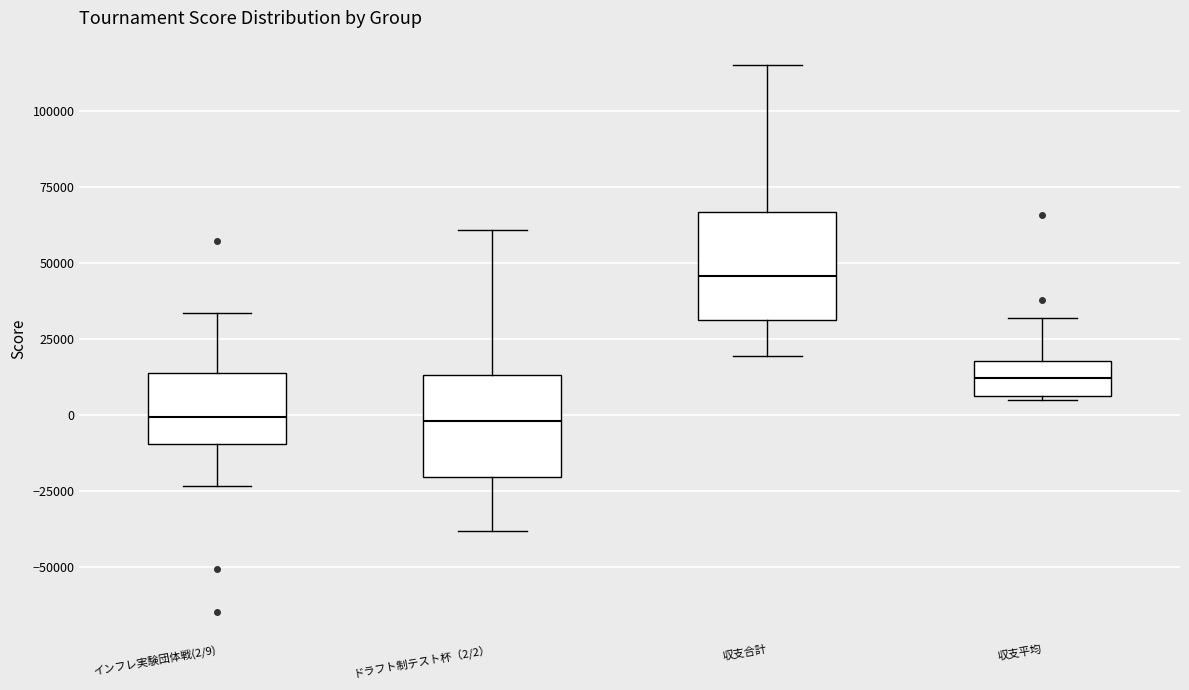

Which box's median line is the highest?

収支合計